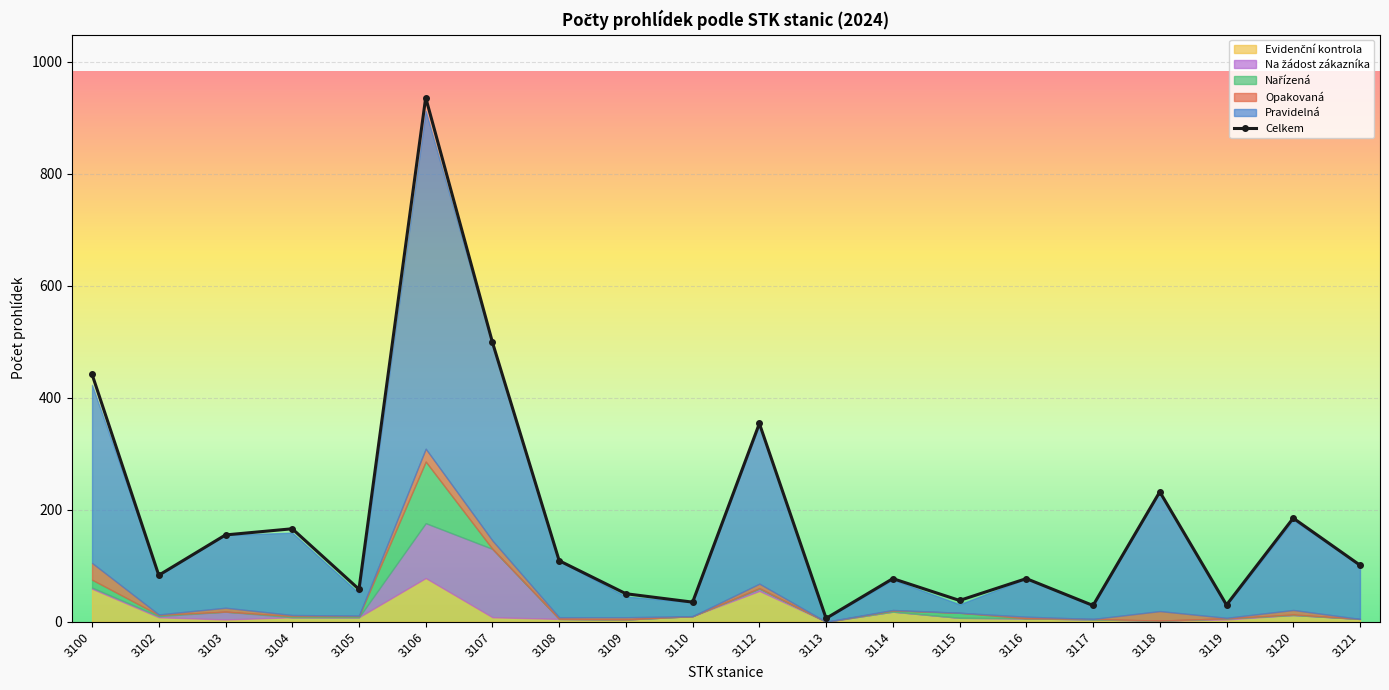

What is the average value?

183